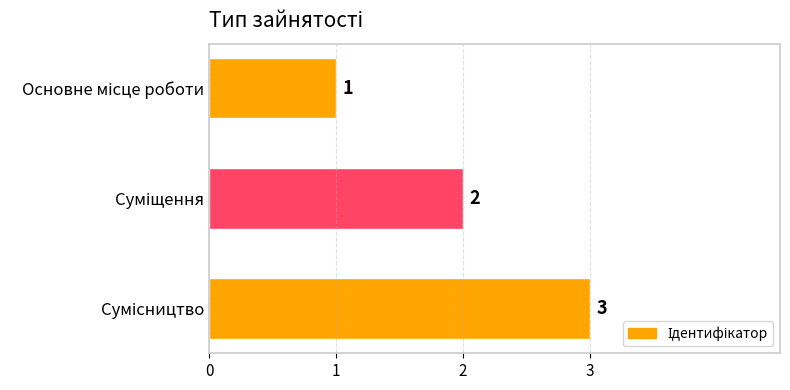

What is the greatest value displayed?

3